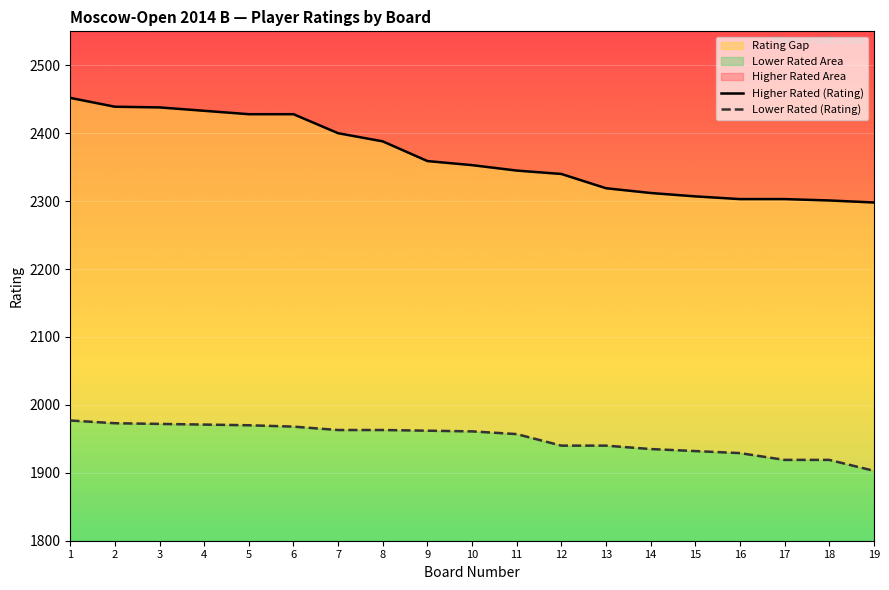

Reading right to left, extract all data points from this chart.

Higher Rated (Rating): 19=2298	18=2301	17=2303	16=2303	15=2307	14=2312	13=2319	12=2340	11=2345	10=2353	9=2359	8=2388	7=2400	6=2428	5=2428	4=2433	3=2438	2=2439	1=2452
Lower Rated (Rating): 19=1903	18=1919	17=1919	16=1929	15=1932	14=1935	13=1940	12=1940	11=1957	10=1961	9=1962	8=1963	7=1963	6=1968	5=1970	4=1971	3=1972	2=1973	1=1977